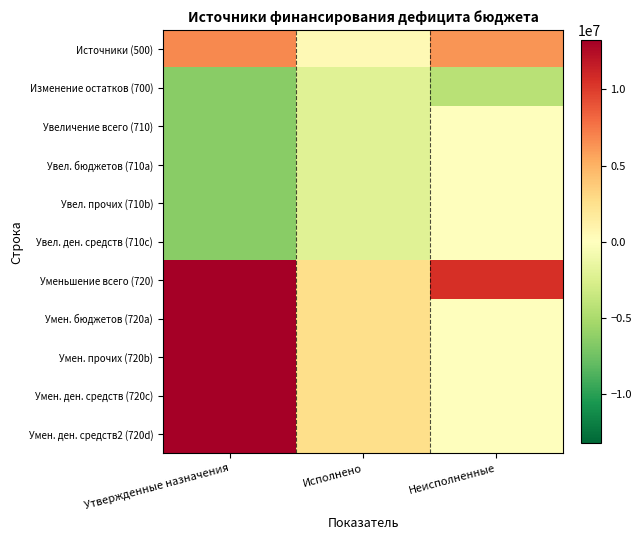

Between Неисполненные and Утвержденные назначения, which is larger?

Утвержденные назначения